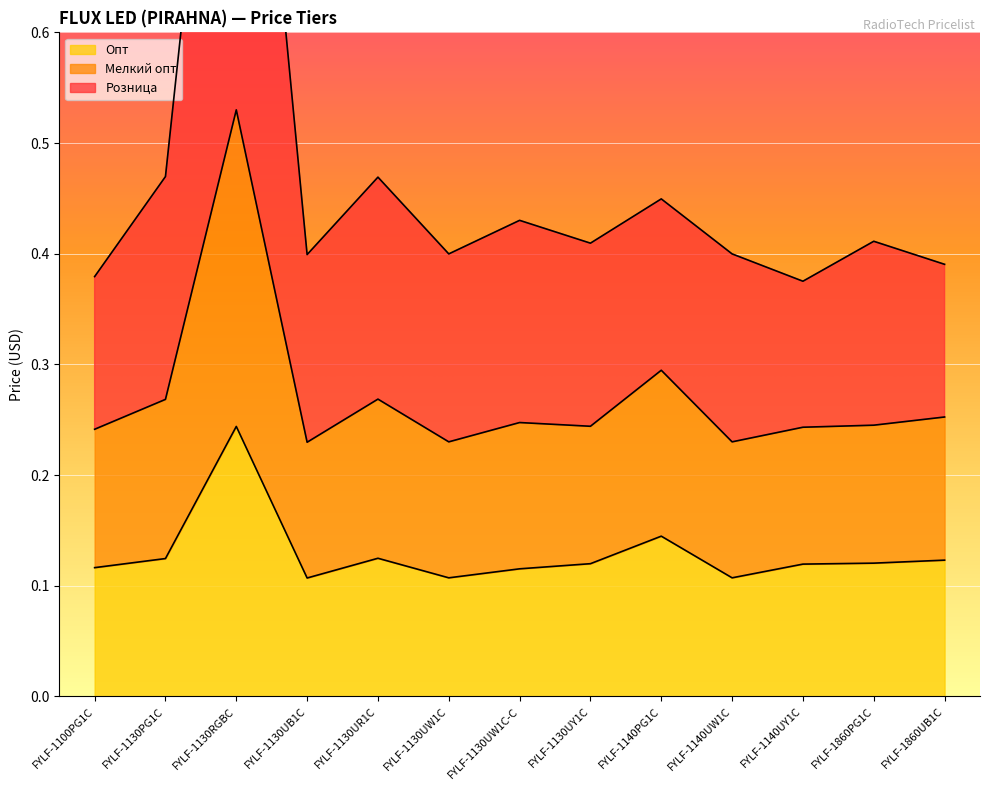

Reading left to right, extract all data points from this chart.

Опт: FYLF-1100PG1C=0.1	FYLF-1130PG1C=0.1	FYLF-1130RGBC=0.2	FYLF-1130UB1C=0.1	FYLF-1130UR1C=0.1	FYLF-1130UW1C=0.1	FYLF-1130UW1C-C=0.1	FYLF-1130UY1C=0.1	FYLF-1140PG1C=0.1	FYLF-1140UW1C=0.1	FYLF-1140UY1C=0.1	FYLF-1860PG1C=0.1	FYLF-1860UB1C=0.1
Мелкий опт: FYLF-1100PG1C=0.2	FYLF-1130PG1C=0.3	FYLF-1130RGBC=0.5	FYLF-1130UB1C=0.2	FYLF-1130UR1C=0.3	FYLF-1130UW1C=0.2	FYLF-1130UW1C-C=0.2	FYLF-1130UY1C=0.2	FYLF-1140PG1C=0.3	FYLF-1140UW1C=0.2	FYLF-1140UY1C=0.2	FYLF-1860PG1C=0.2	FYLF-1860UB1C=0.3
Розница: FYLF-1100PG1C=0.4	FYLF-1130PG1C=0.5	FYLF-1130RGBC=1.1	FYLF-1130UB1C=0.4	FYLF-1130UR1C=0.5	FYLF-1130UW1C=0.4	FYLF-1130UW1C-C=0.4	FYLF-1130UY1C=0.4	FYLF-1140PG1C=0.4	FYLF-1140UW1C=0.4	FYLF-1140UY1C=0.4	FYLF-1860PG1C=0.4	FYLF-1860UB1C=0.4